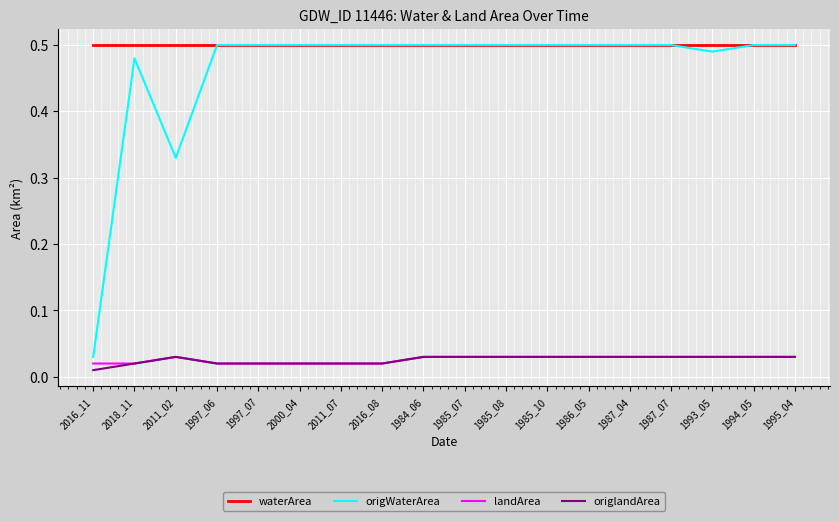

True or false: waterArea and landArea cross at least once.

False